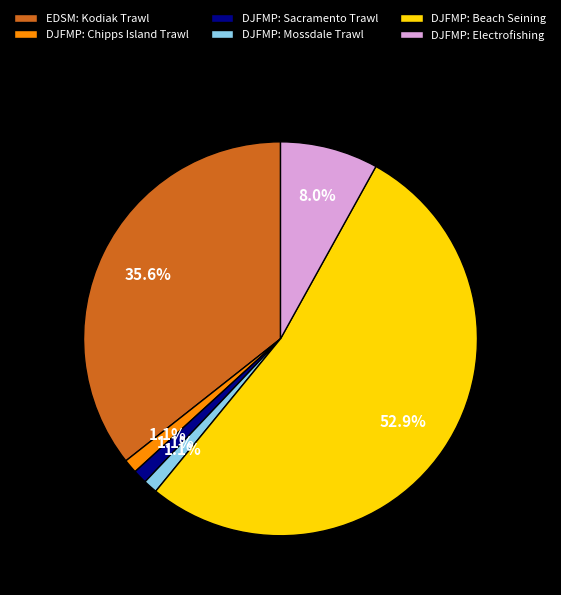

Does any single category account for the majority?

Yes